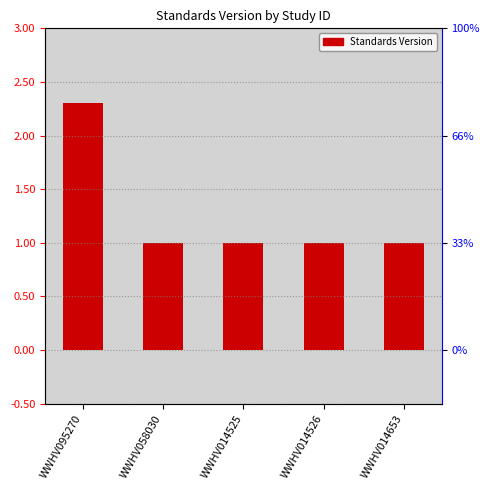

Does the chart contain any negative values?

No